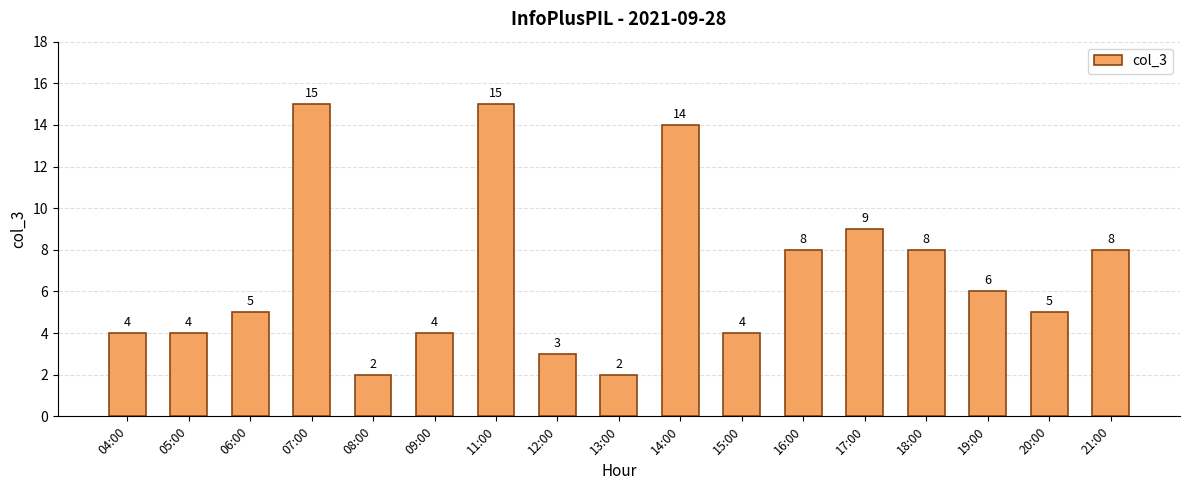

The value at 11:00 is 15. True or false?

True